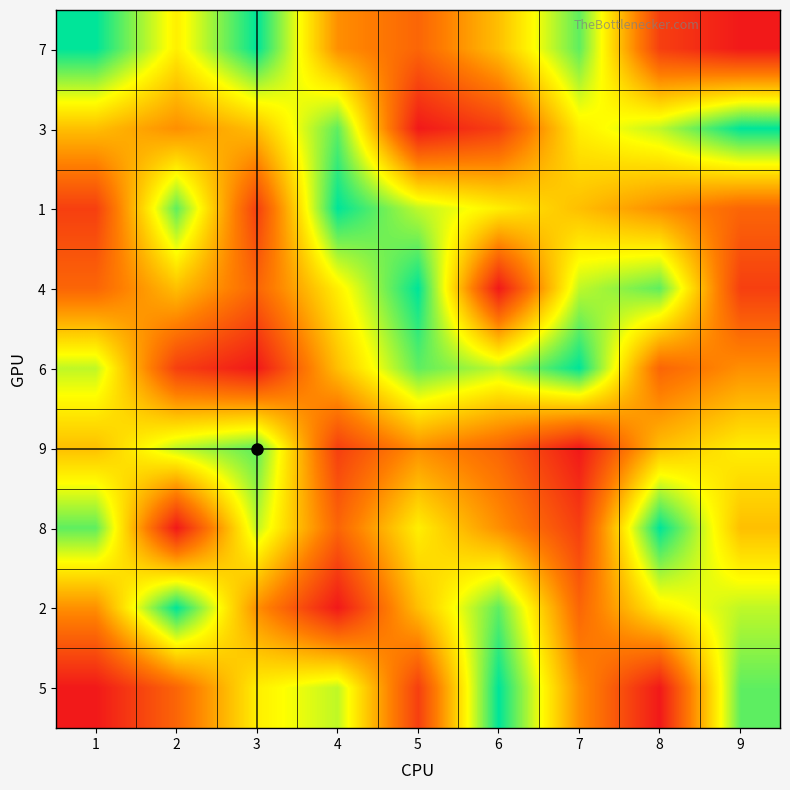

What is the total value across all series at 1?

44